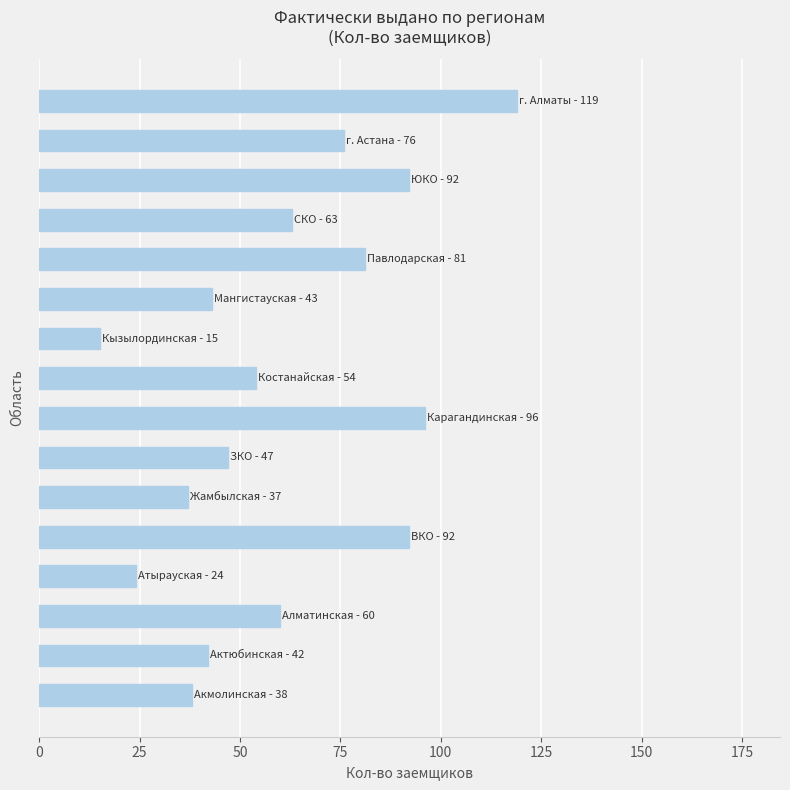

What is the maximum value shown in the chart?

119